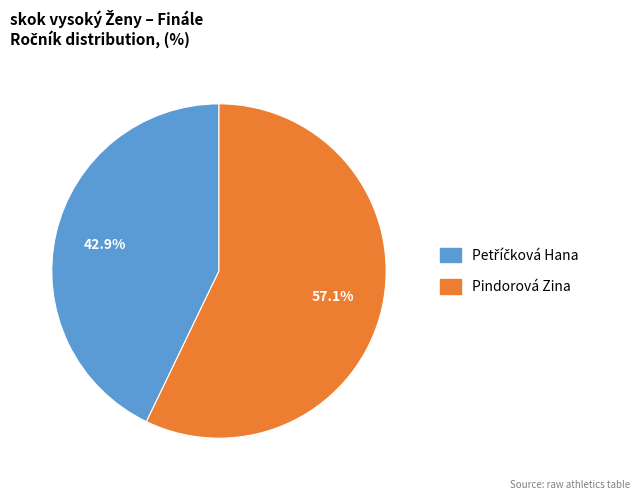

Which slice is the largest?

Pindorová Zina